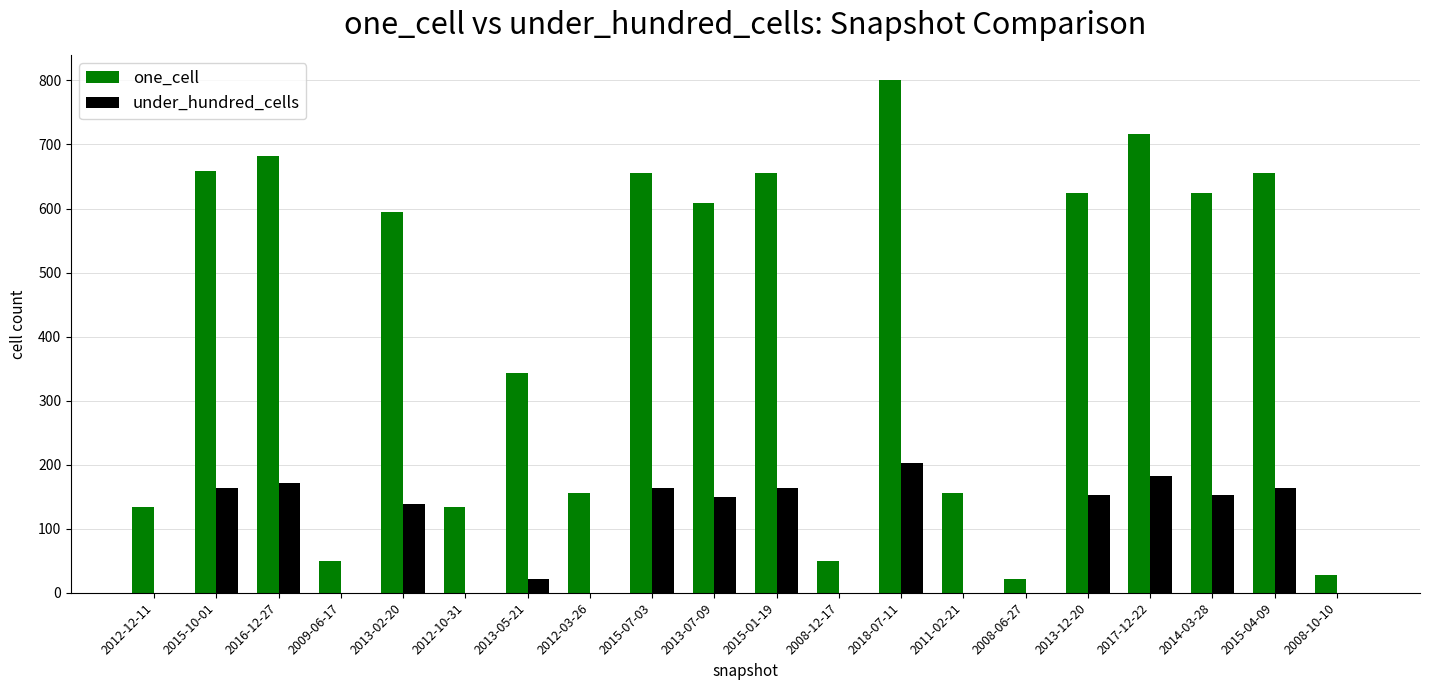

Is the value of under_hundred_cells at 2014-03-28 greater than the value of one_cell at 2013-12-20?

No